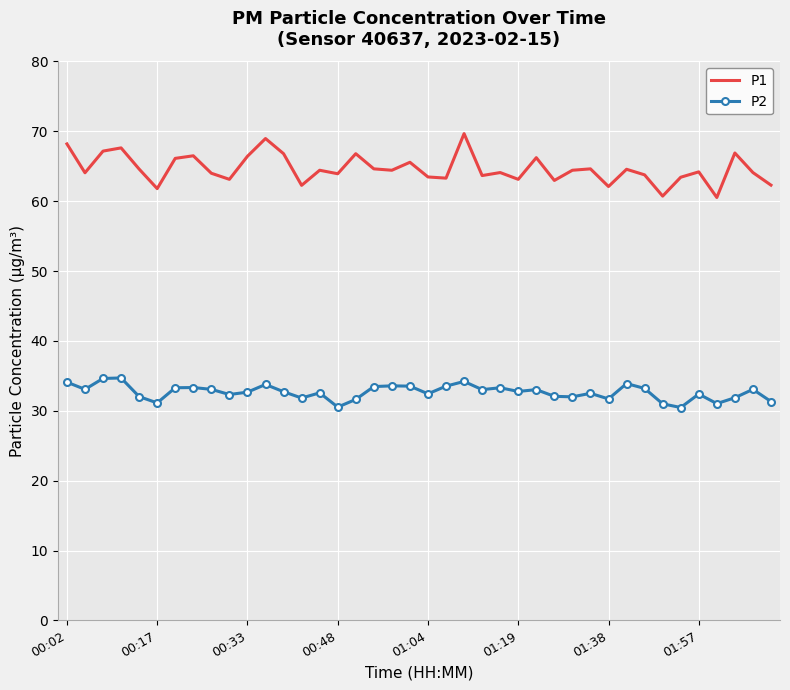

What is the difference between the maximum and minimum values in the P1 series?

9.1